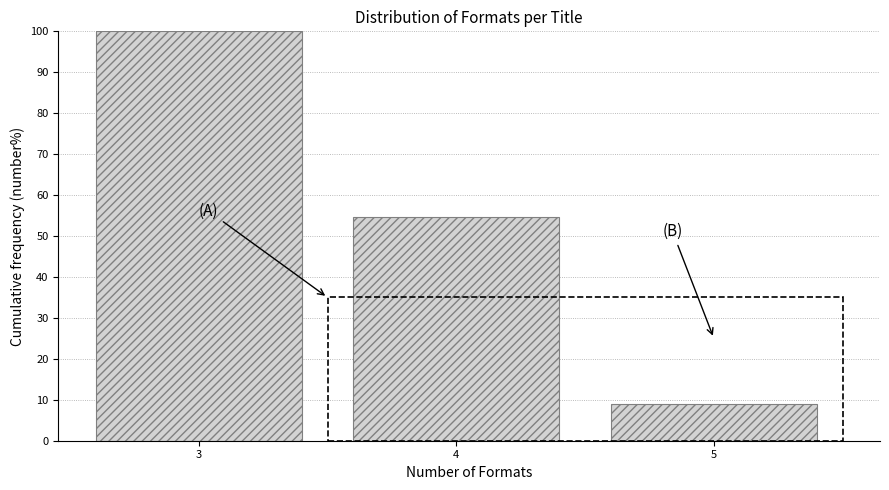

How tall is the bar that spans 2.5 to 3.5 on the x-axis? The values are not printed on the chart, so give them approximately, as read against the axis.

100